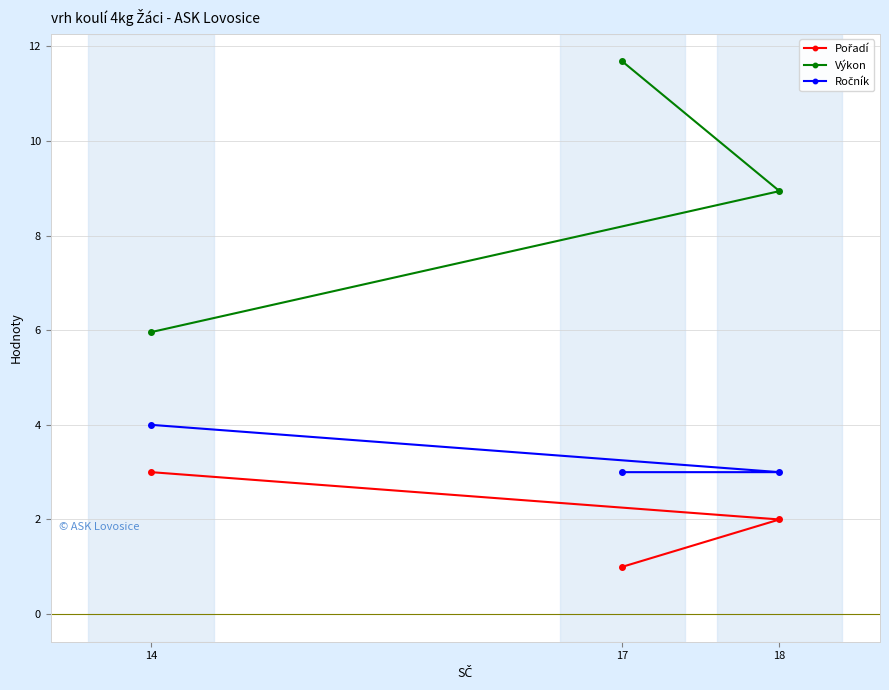

Reading left to right, extract all data points from this chart.

Pořadí: 17=1.0	18=2.0	14=3.0
Výkon: 17=11.7	18=8.9	14=6.0
Ročník: 17=3.0	18=3.0	14=4.0